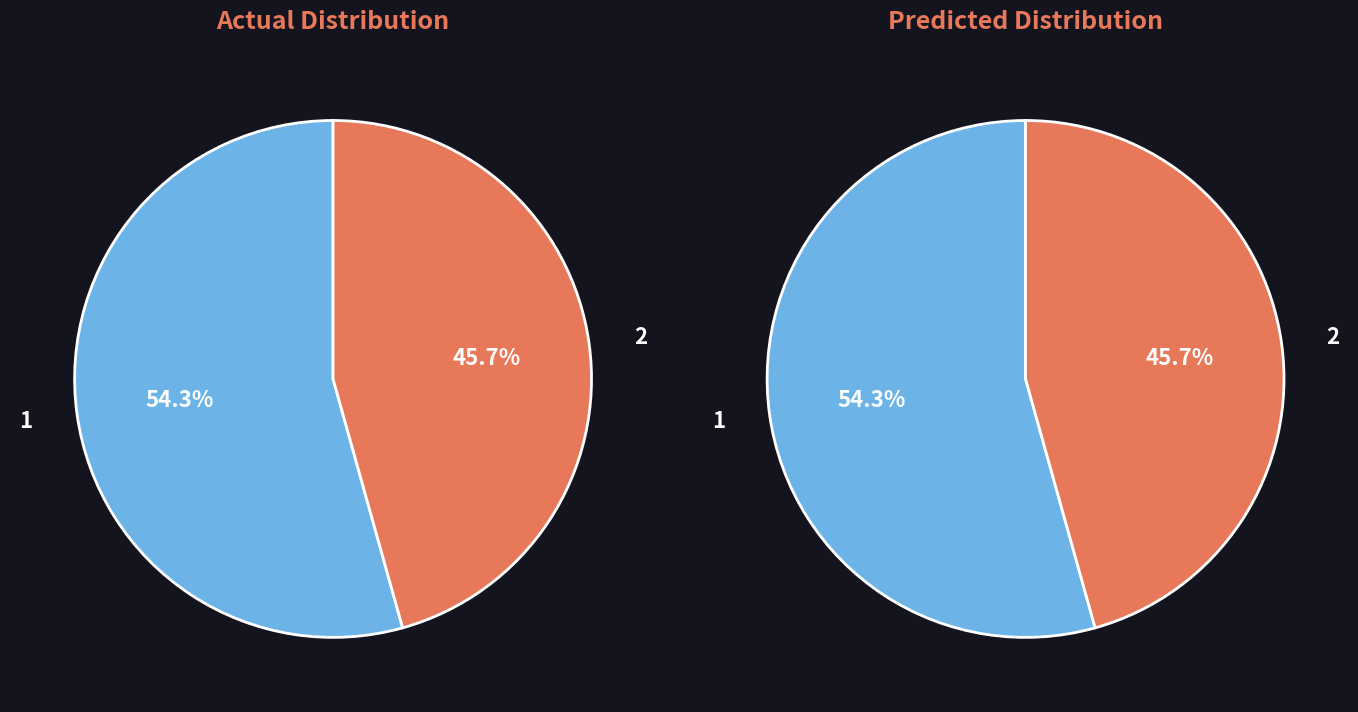

Does 1 represent more than half of the total?

Yes